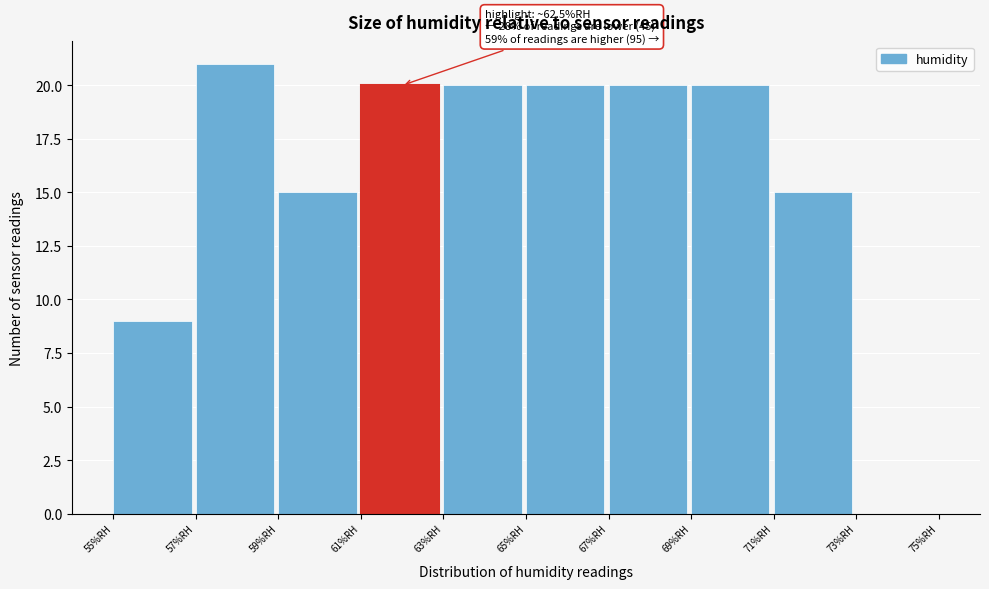

Over which range of the x-axis is the bar tallest?

57 to 59